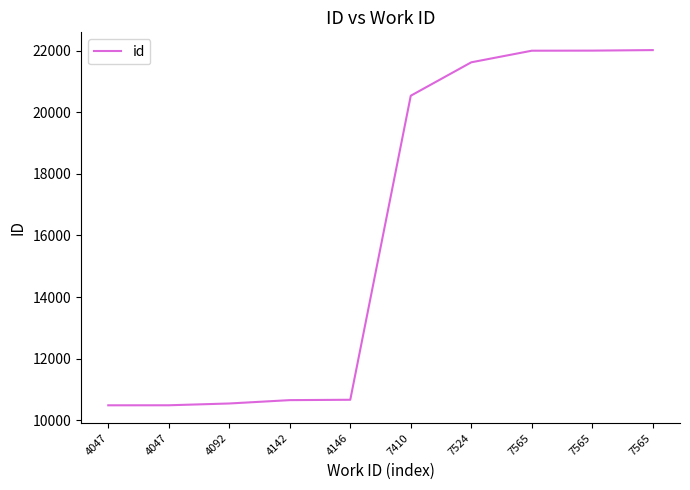

True or false: the data has more than 1 interior local peaks.

False